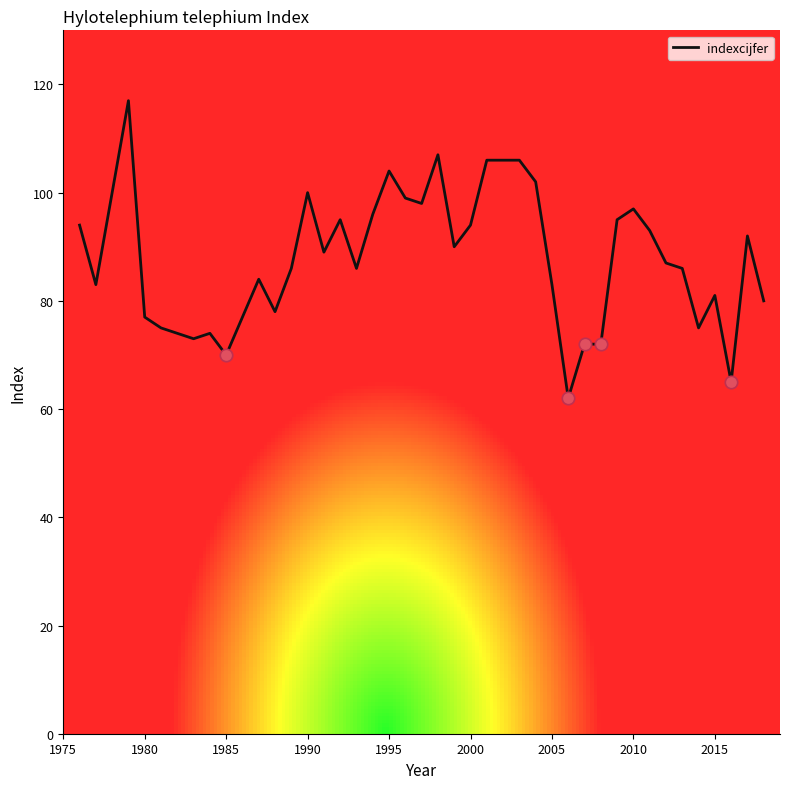

What is the maximum value shown in the chart?

117